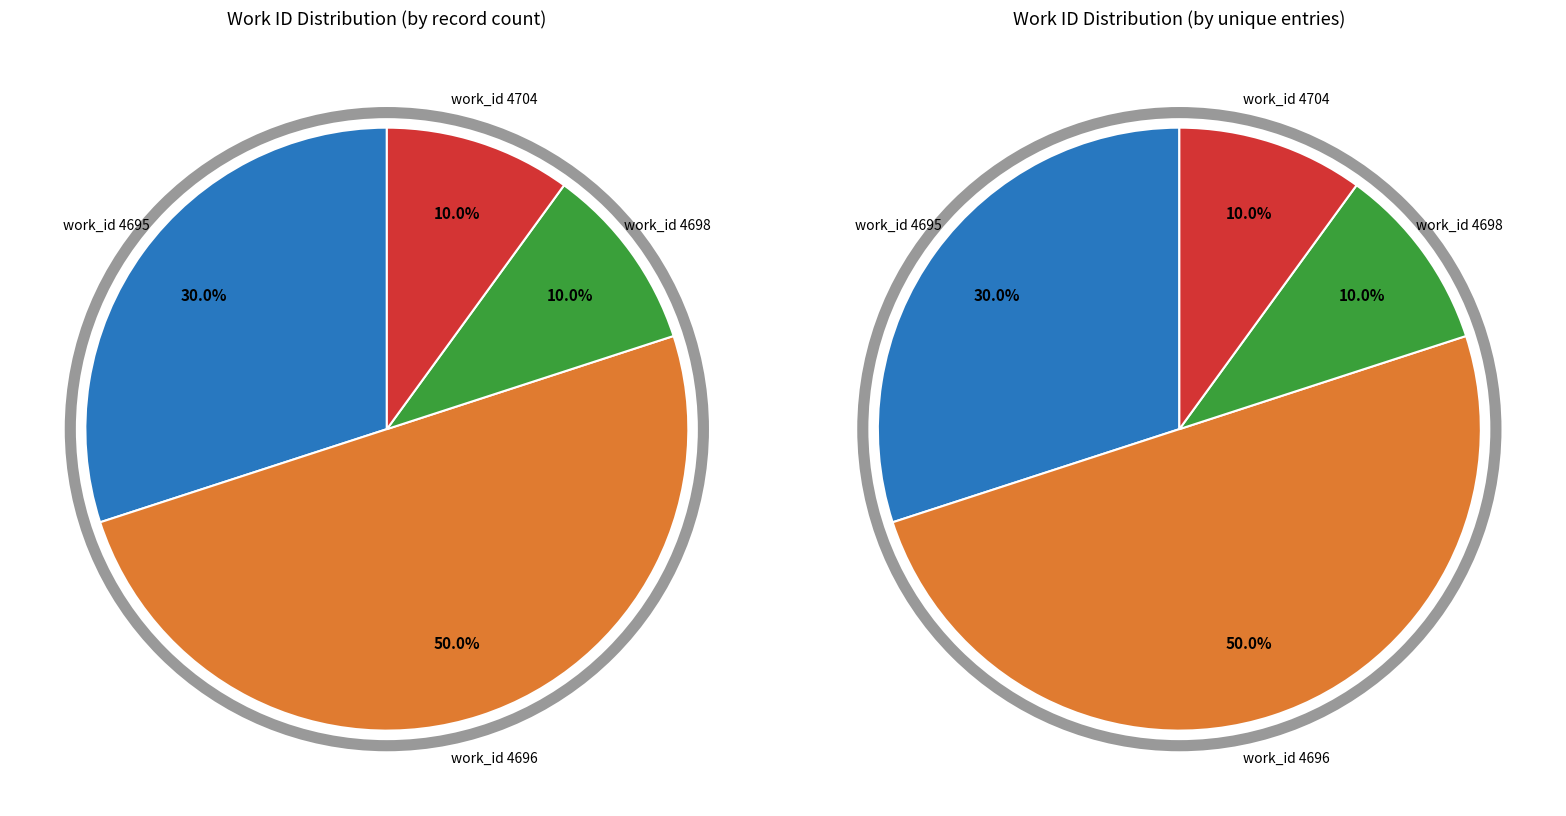

Is it true that 12392 is 10% of the pie?

True